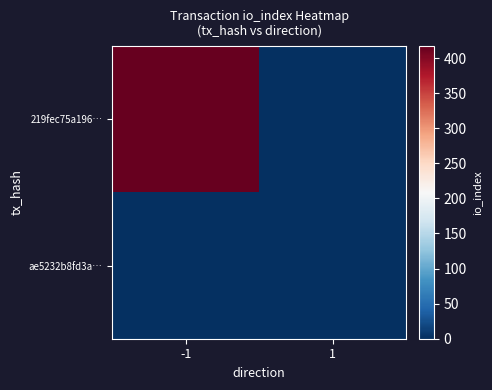

Reading left to right, what are all the values shown in this chart?

219fec75a196…: -1=417	1=0
ae5232b8fd3a…: -1=0	1=0